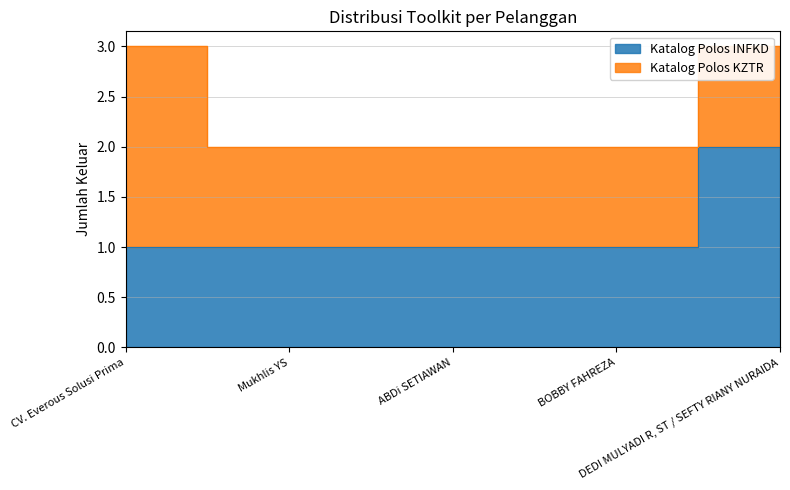

Where is the data nearest to the value 1?

CV. Everous Solusi Prima